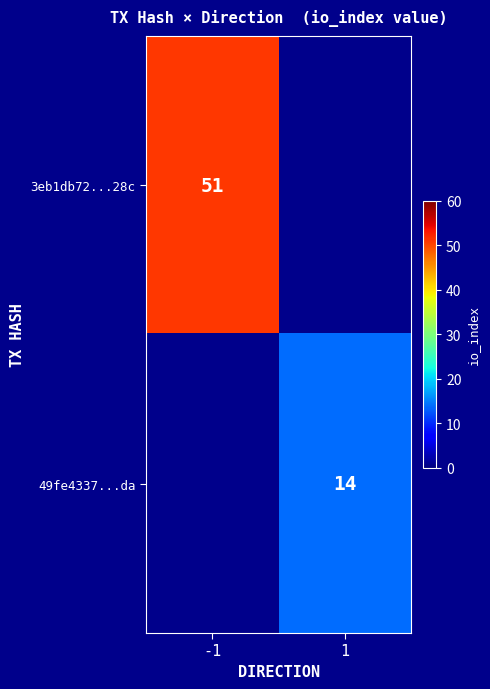

Is it true that 3eb1db72...28c equals 81.5 at -1?

False